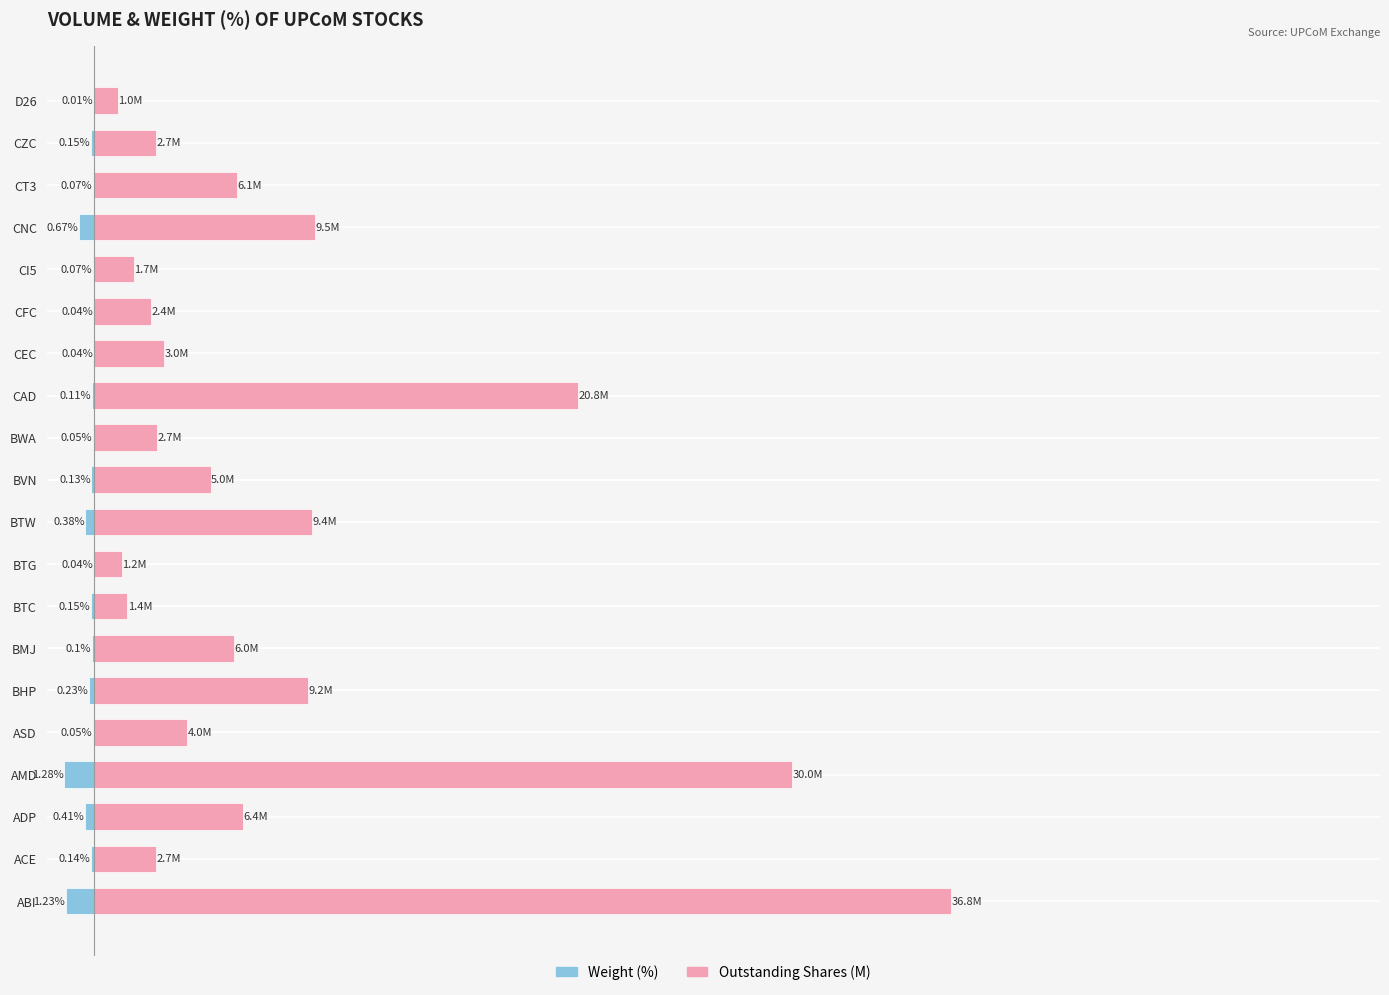

Which series changed the most between BHP and CEC?

Outstanding Shares (M)